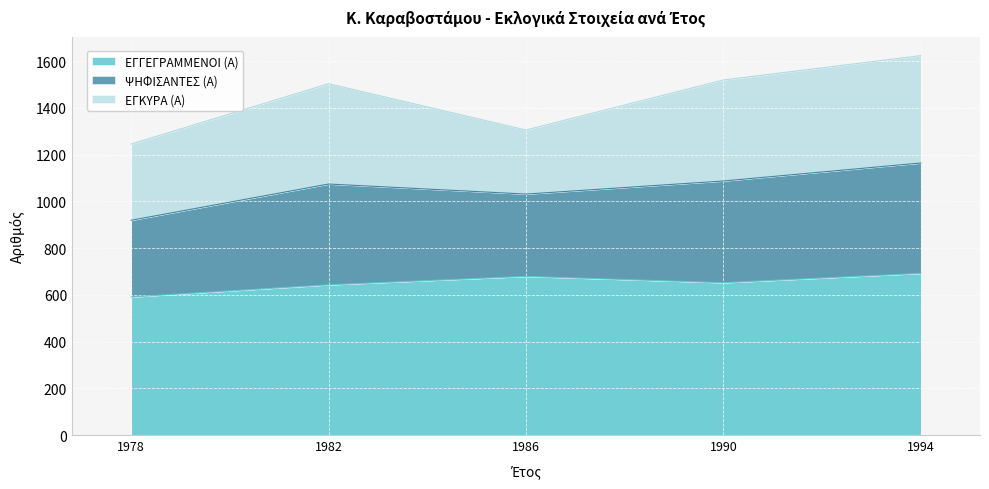

Where is the first local maximum for ΕΓΓΕΓΡΑΜΜΕΝΟΙ (Α)?

1986